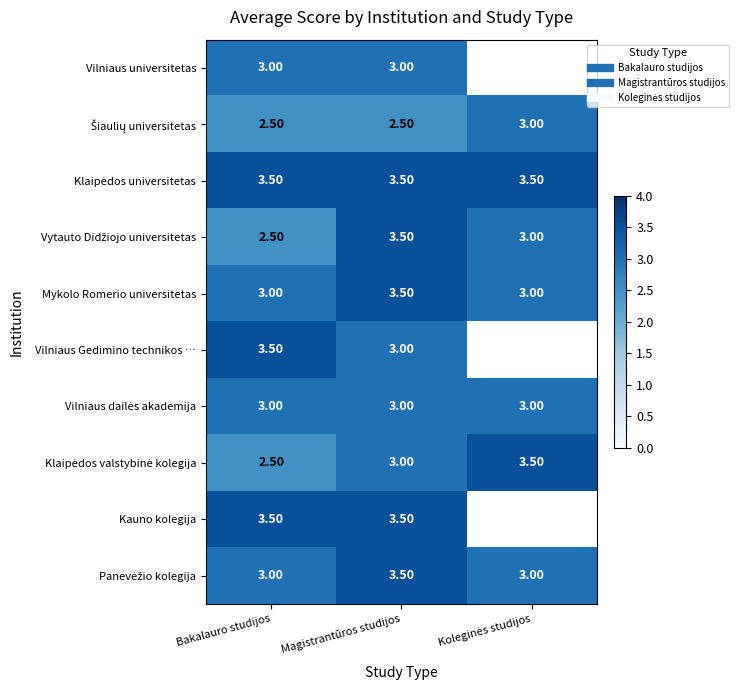

At which category is the sum across all series the highest?

Magistrantūros studijos